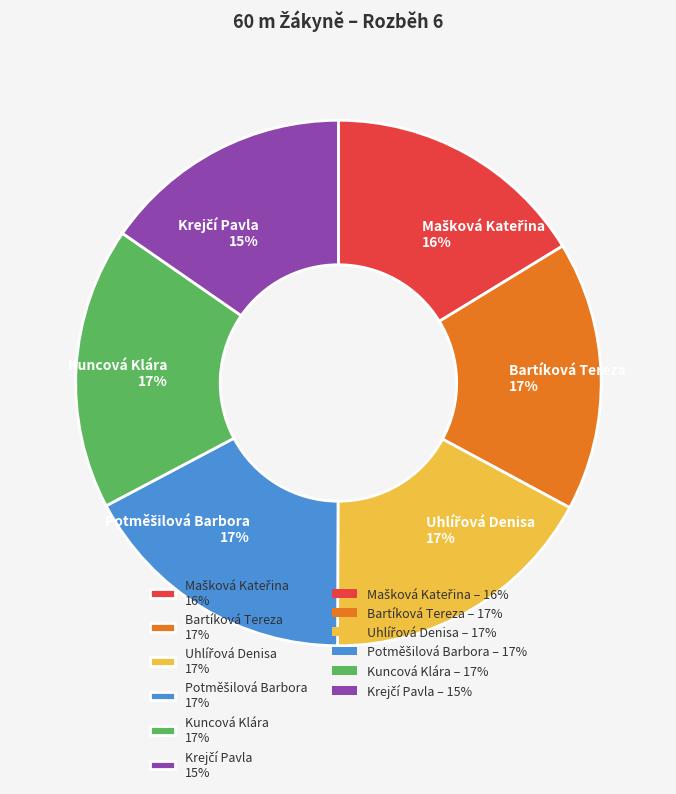

Is there any slice that represents more than half of the pie?

No